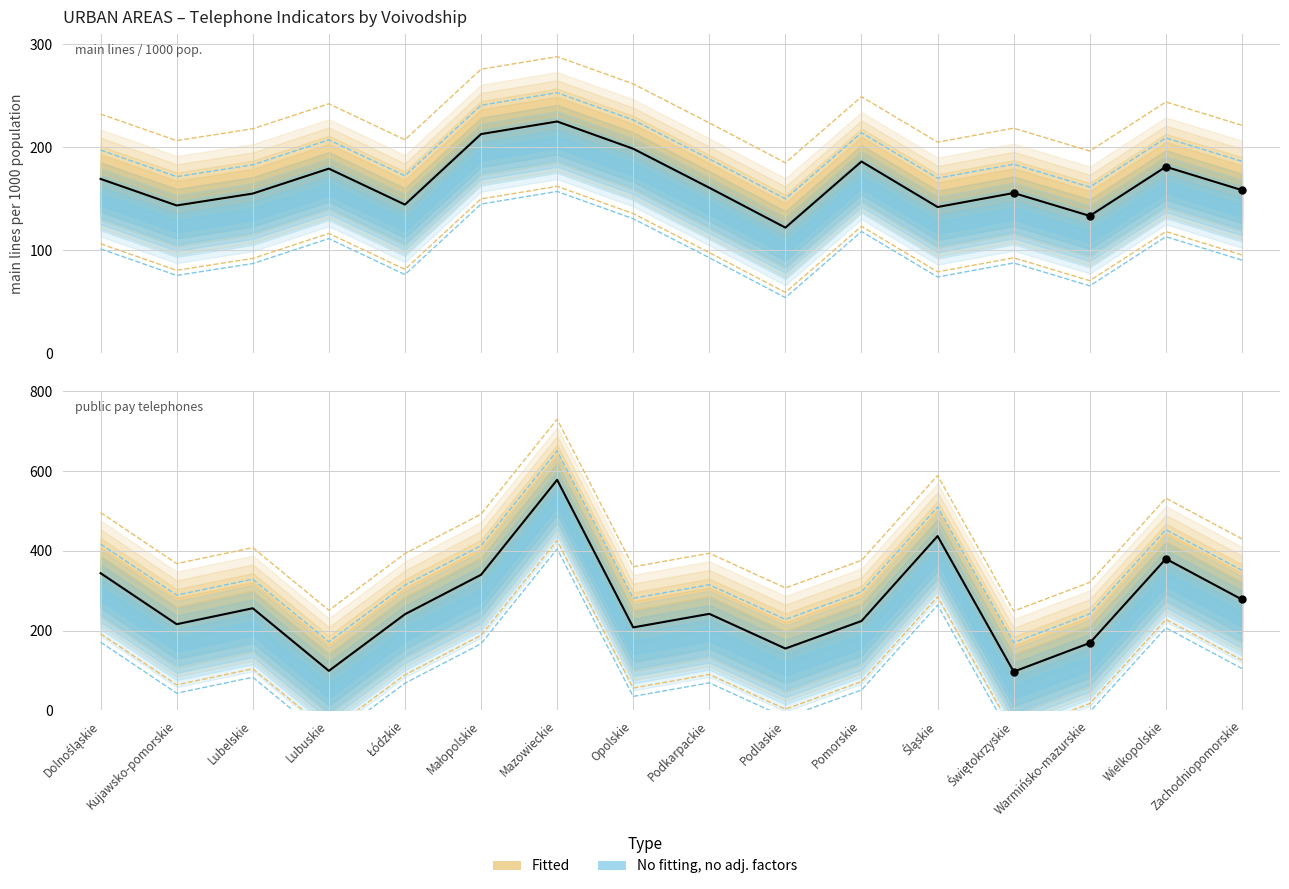

Which series has the largest total across all categories?

public pay telephones